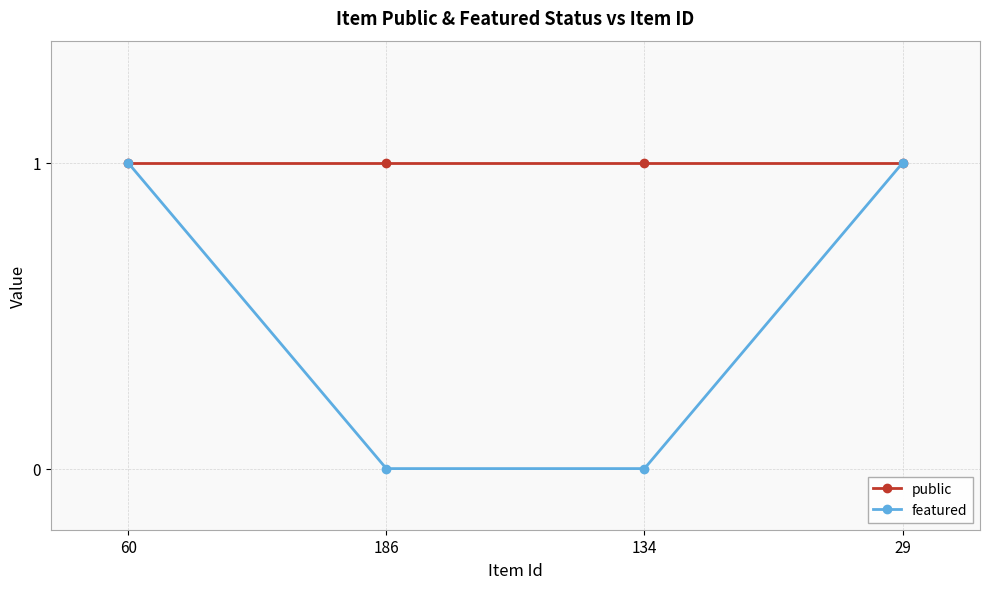

What are all the series names shown in the legend?

public, featured